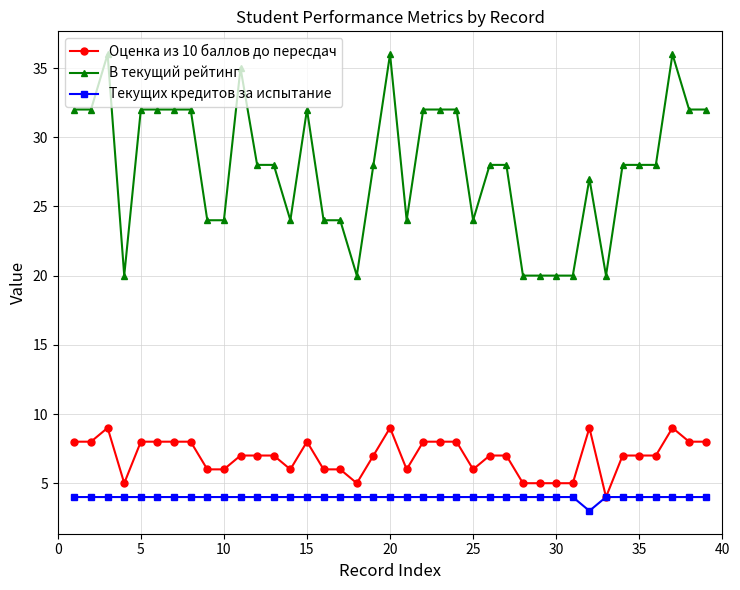

How many distinct data groups are displayed?

3